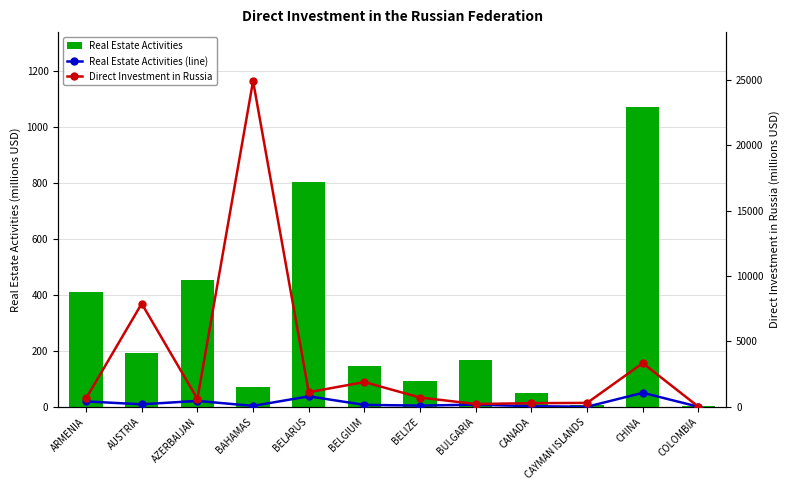

What are all the series names shown in the legend?

REAL ESTATE ACTIVITIES, REAL ESTATE ACTIVITIES (line), DIRECT INVESTMENT IN RUSSIA